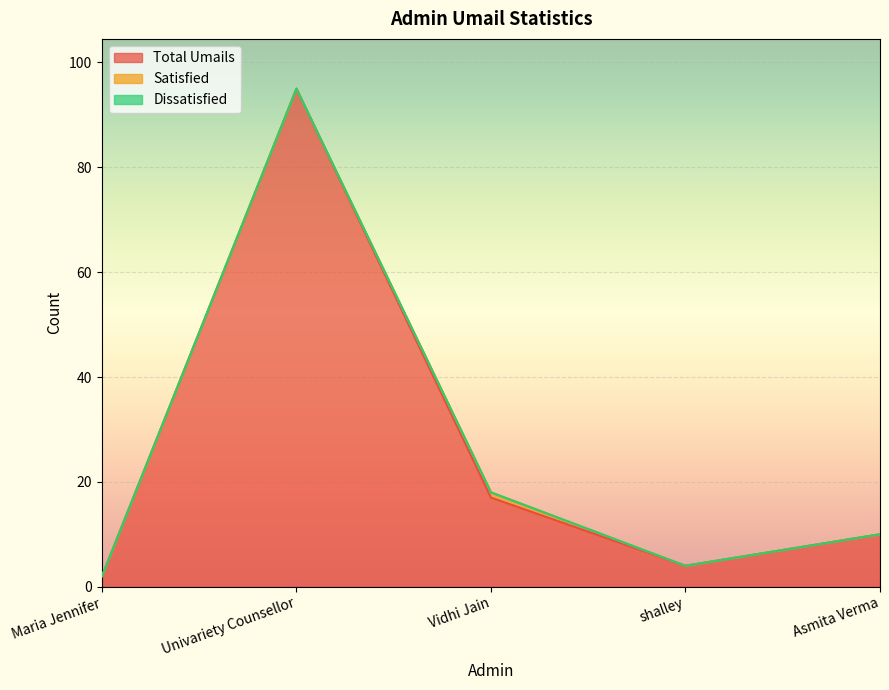

True or false: Dissatisfied has a value of 0 at shalley.

True